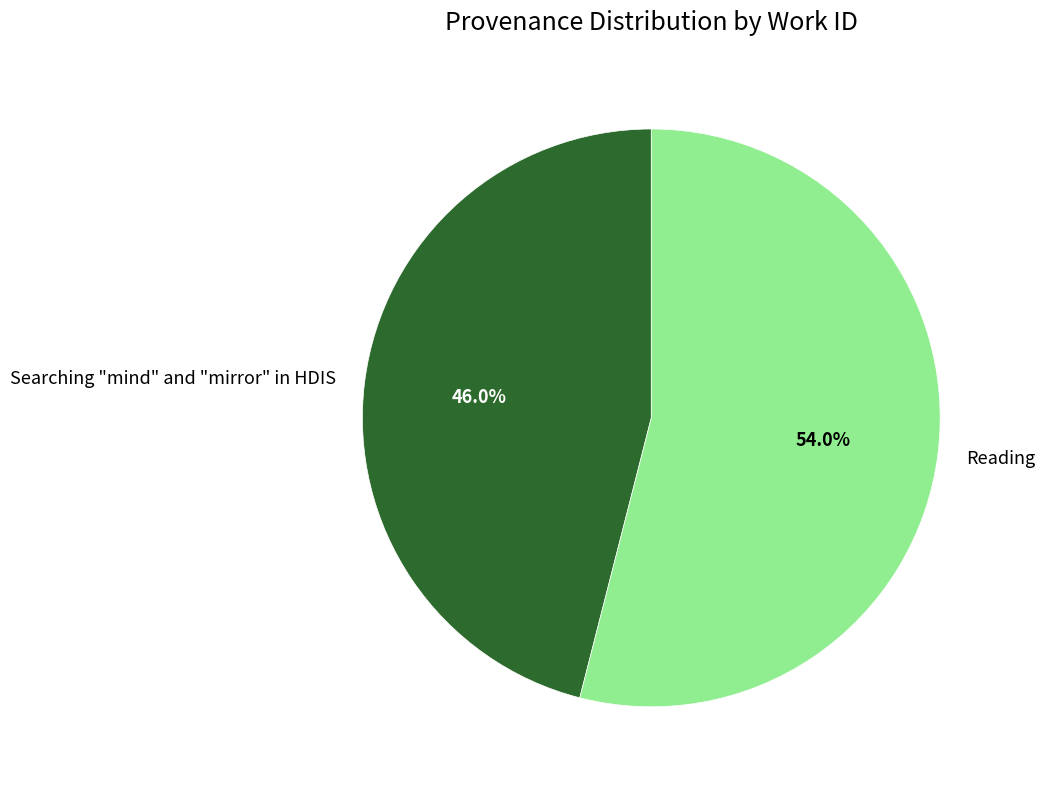

How many slices are in this pie chart?

2